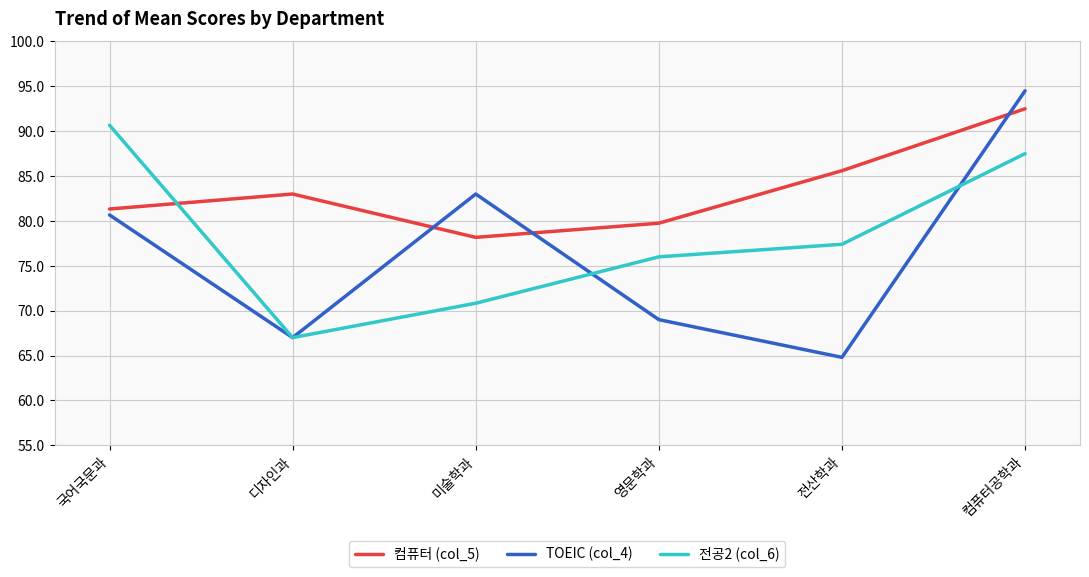

Which label corresponds to the smallest value in the chart?

전산학과